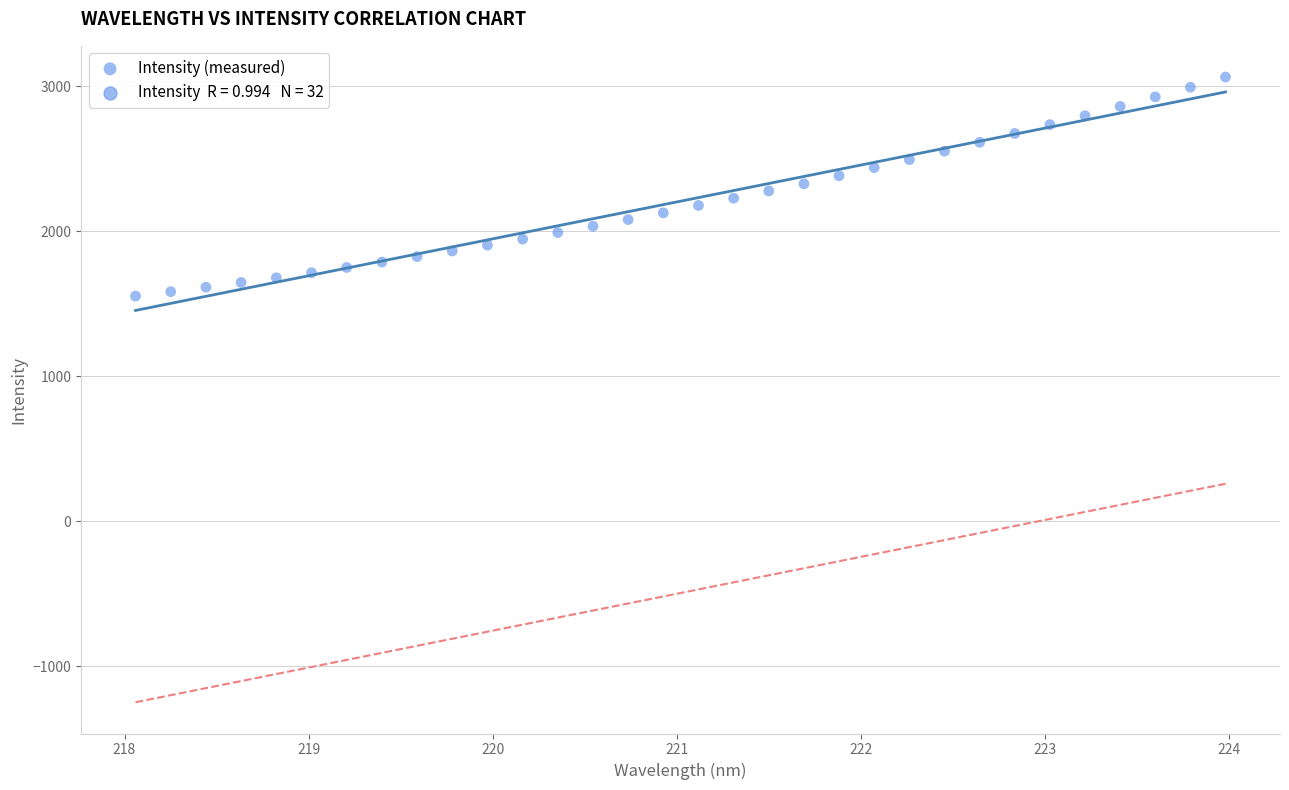

What is the range of Y values (max minus min)?

1510.8